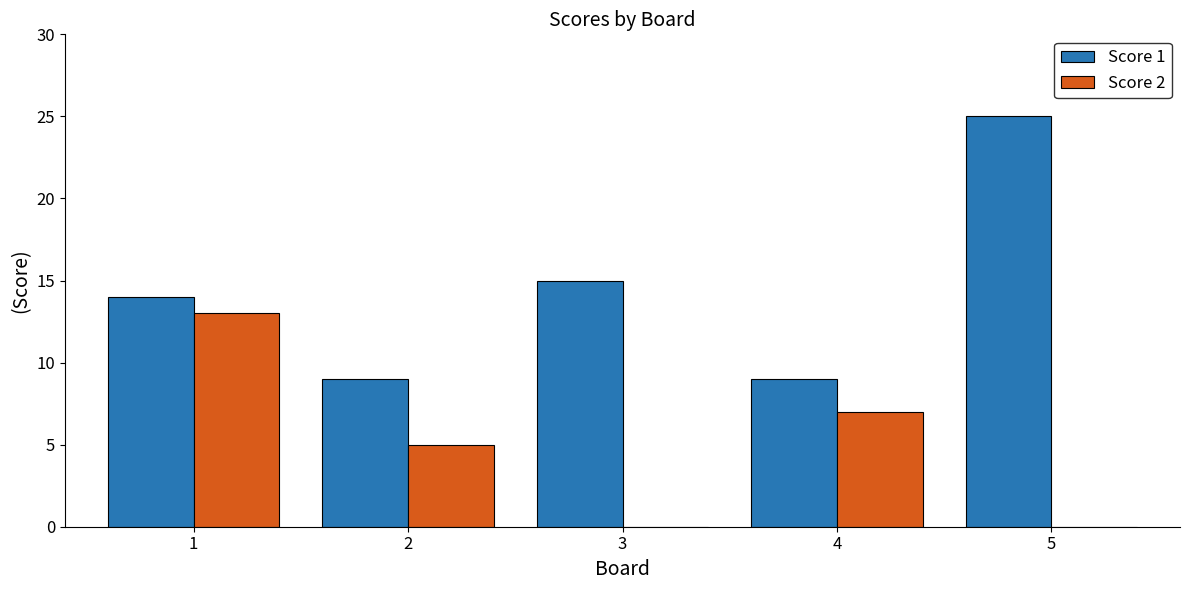

Is the value of Score 2 at 1 greater than the value of Score 1 at 1?

No